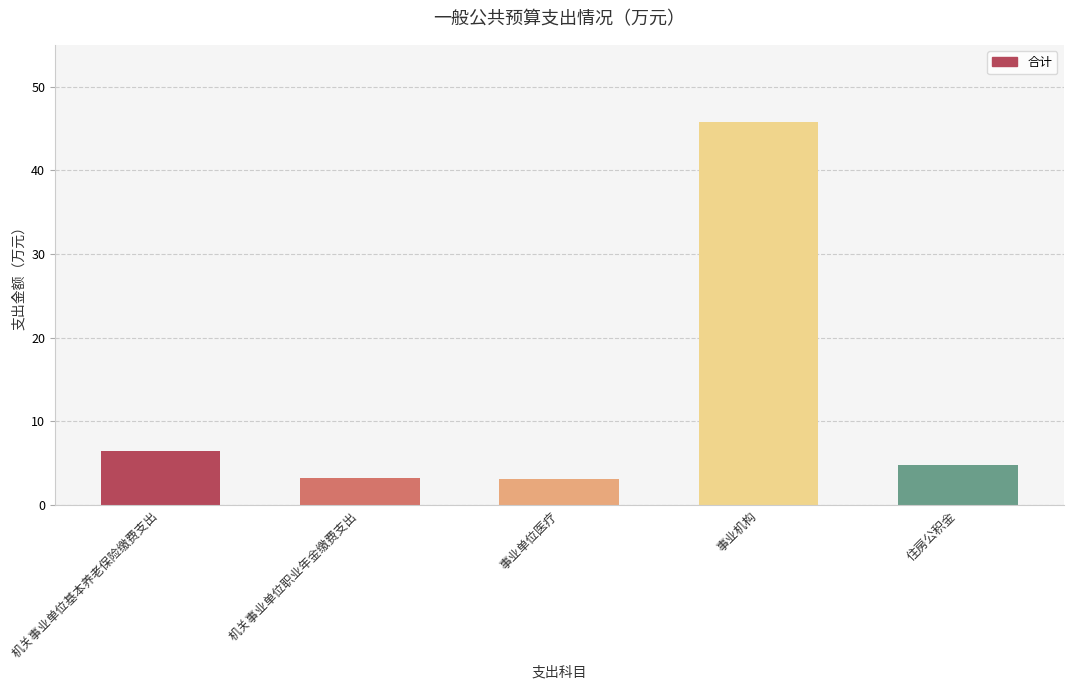

At which category does the chart reach its peak across all series?

事业机构